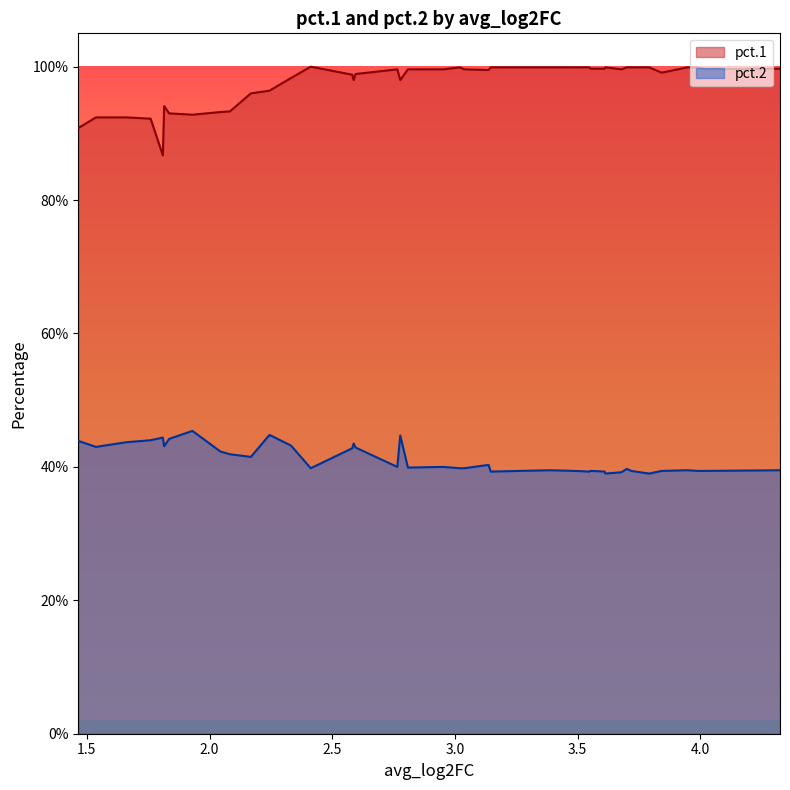

Which series has the widest spread of values?

pct.1